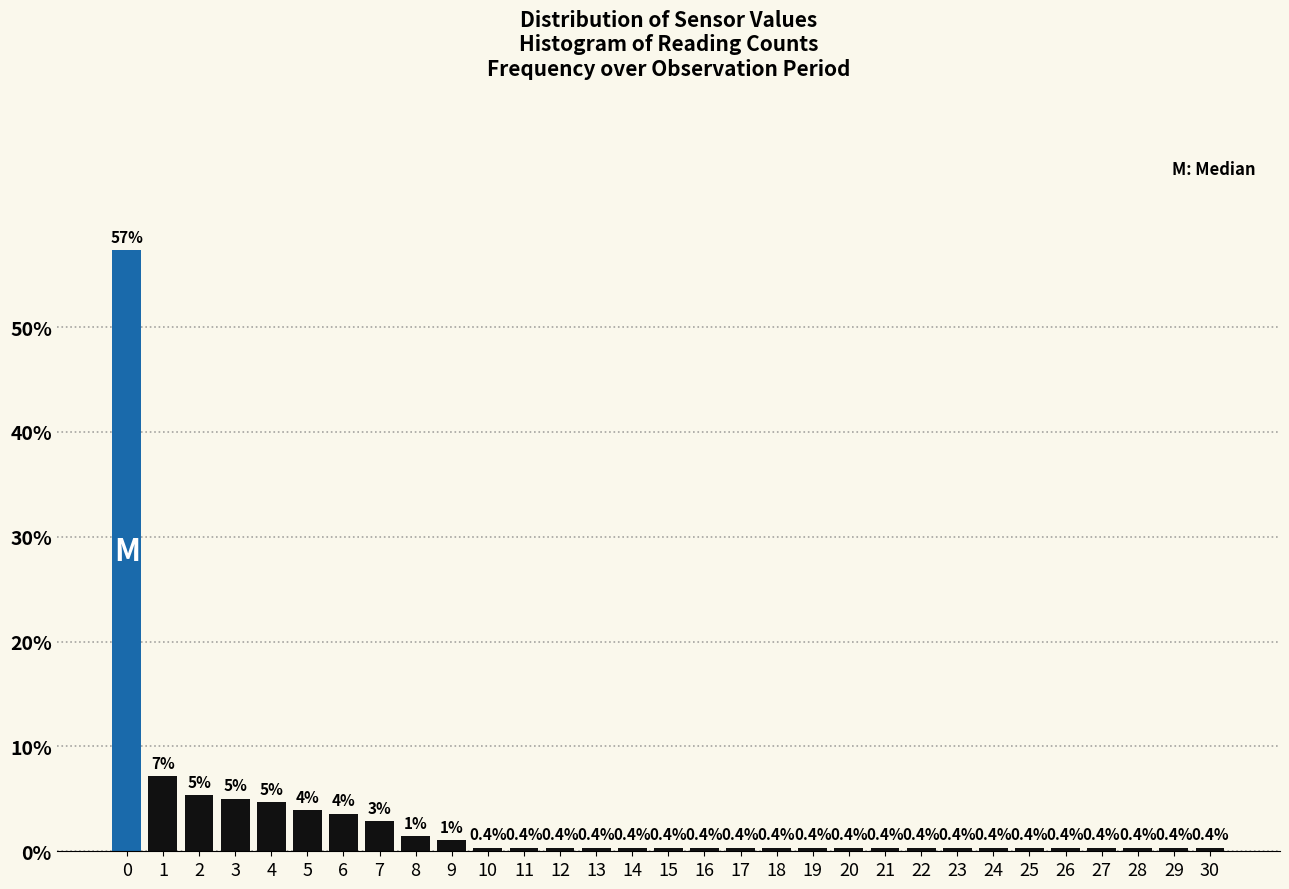

Over which range of the x-axis is the bar tallest?

-0.5 to 0.5